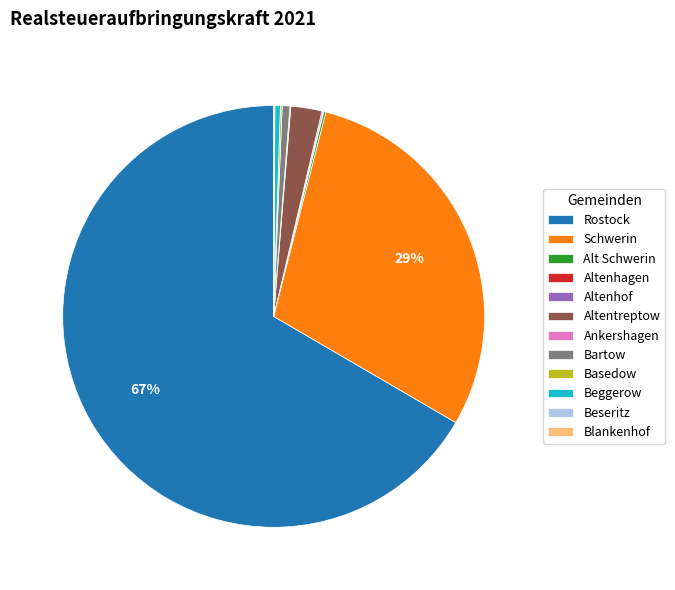

What is the largest slice in the pie chart?

Rostock